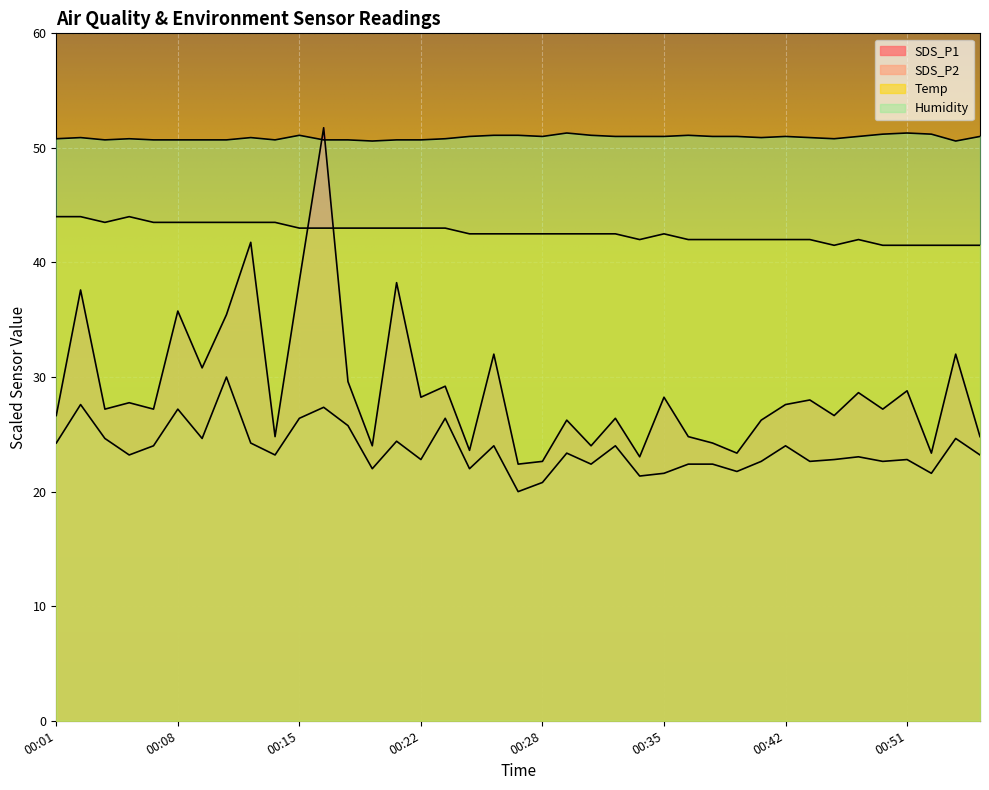

How many values in the SDS_P2 series are below 23?

17